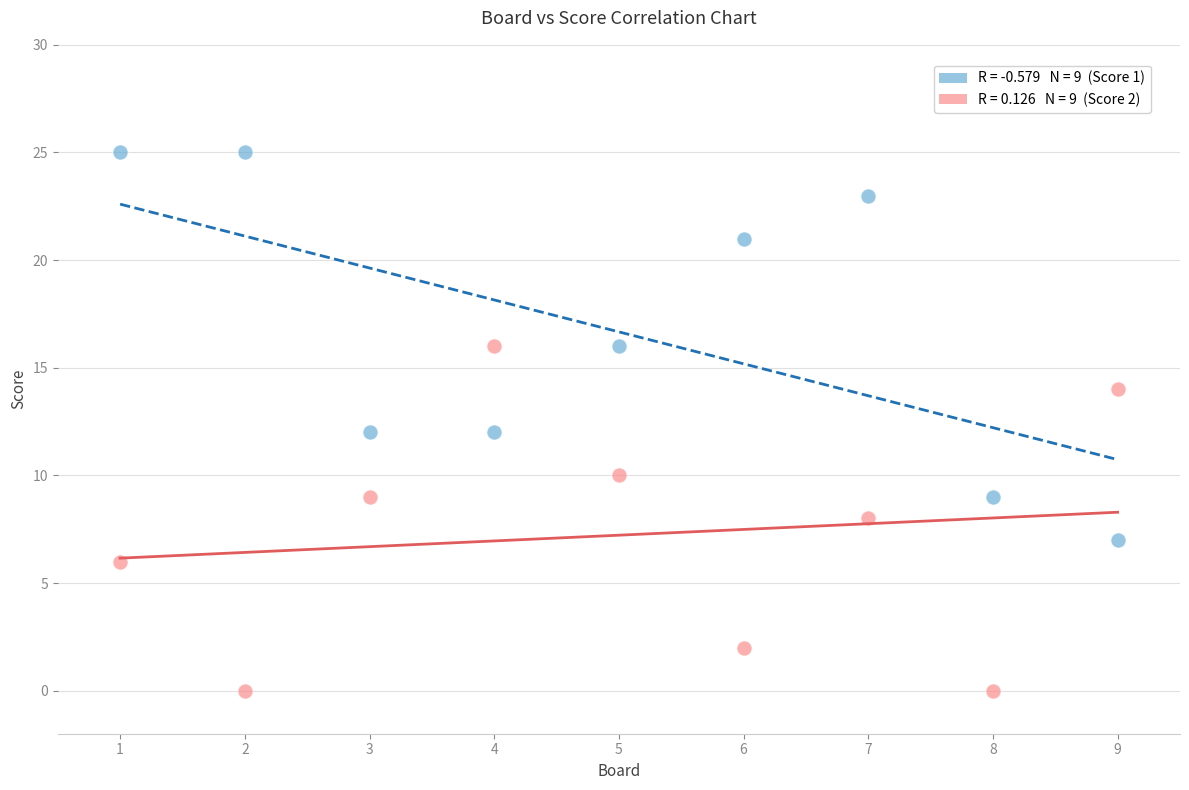

Across all data points, what is the range of X values (max minus min)?

8